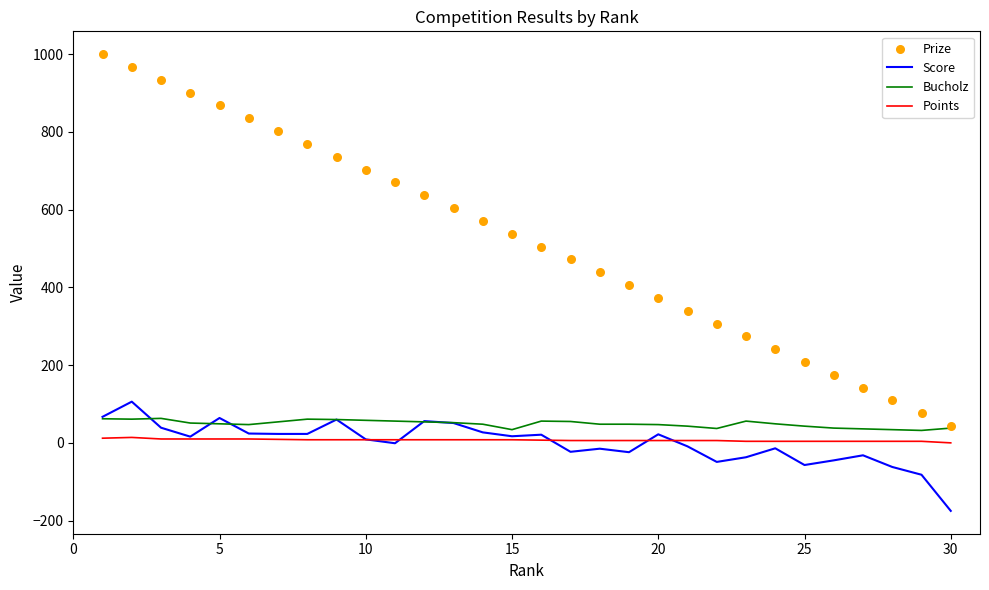

True or false: Points and Bucholz cross at least once.

False